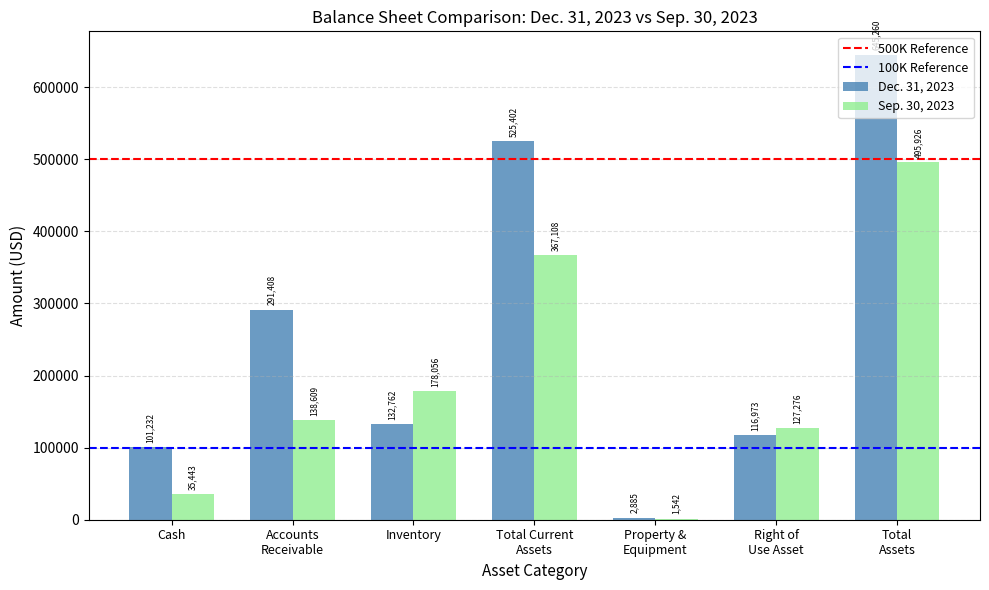

The value of Dec. 31, 2023 at Cash is 101232. True or false?

True